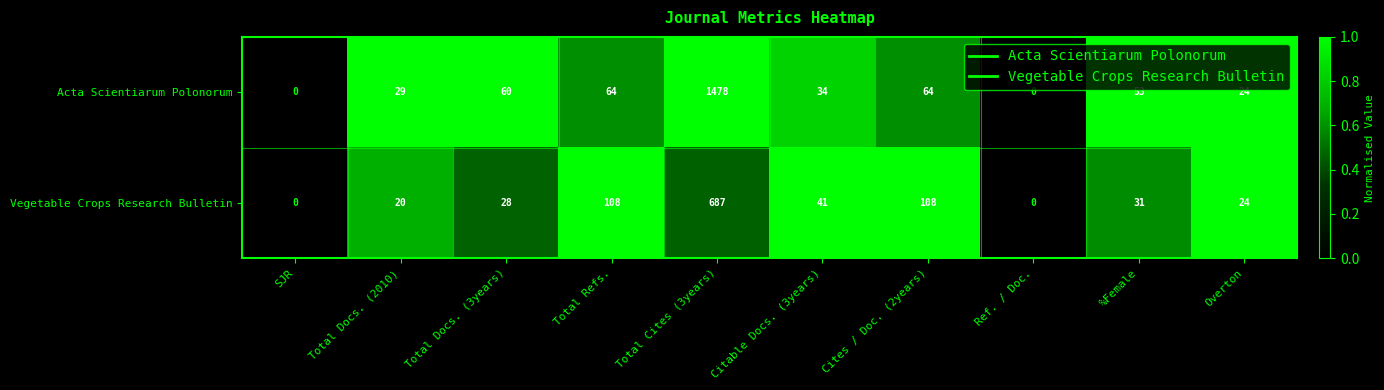

At which label does Acta Scientiarum Polonorum first exceed 53?

Total Docs. (3years)